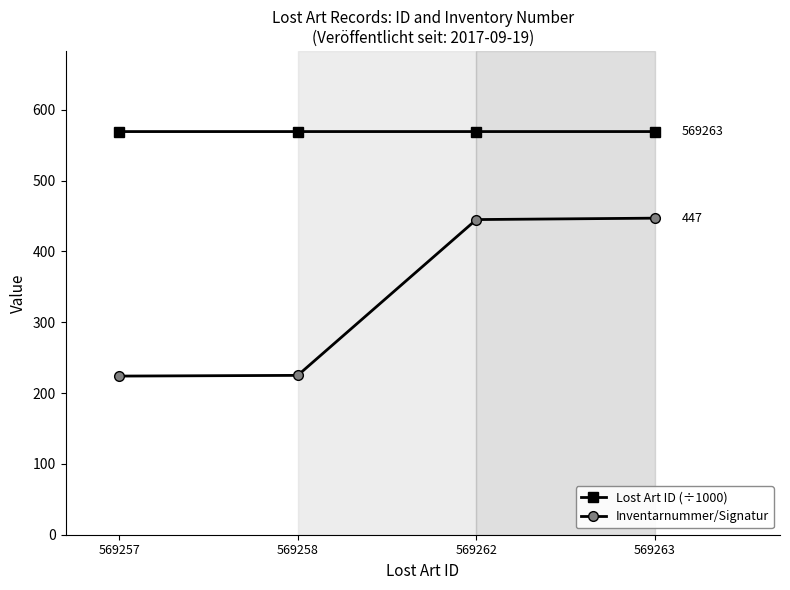

The value of Inventarnummer/Signatur at 569263 is 447.0. True or false?

True